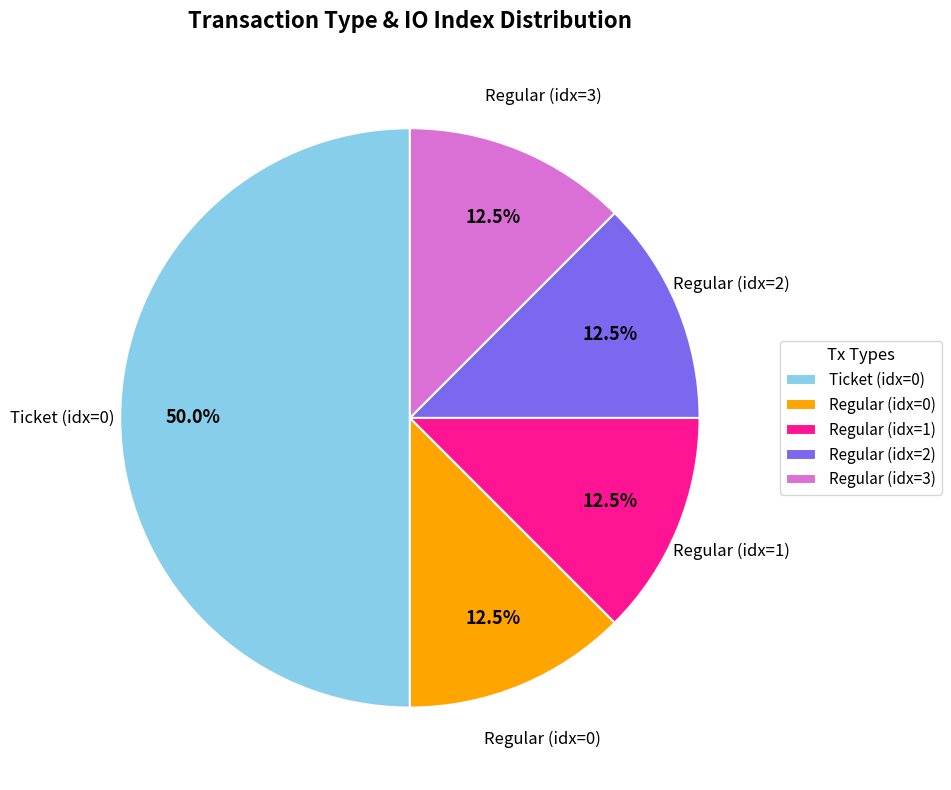

What is the ratio of the value at Regular (idx=2) to the value at Regular (idx=3)?

1.0